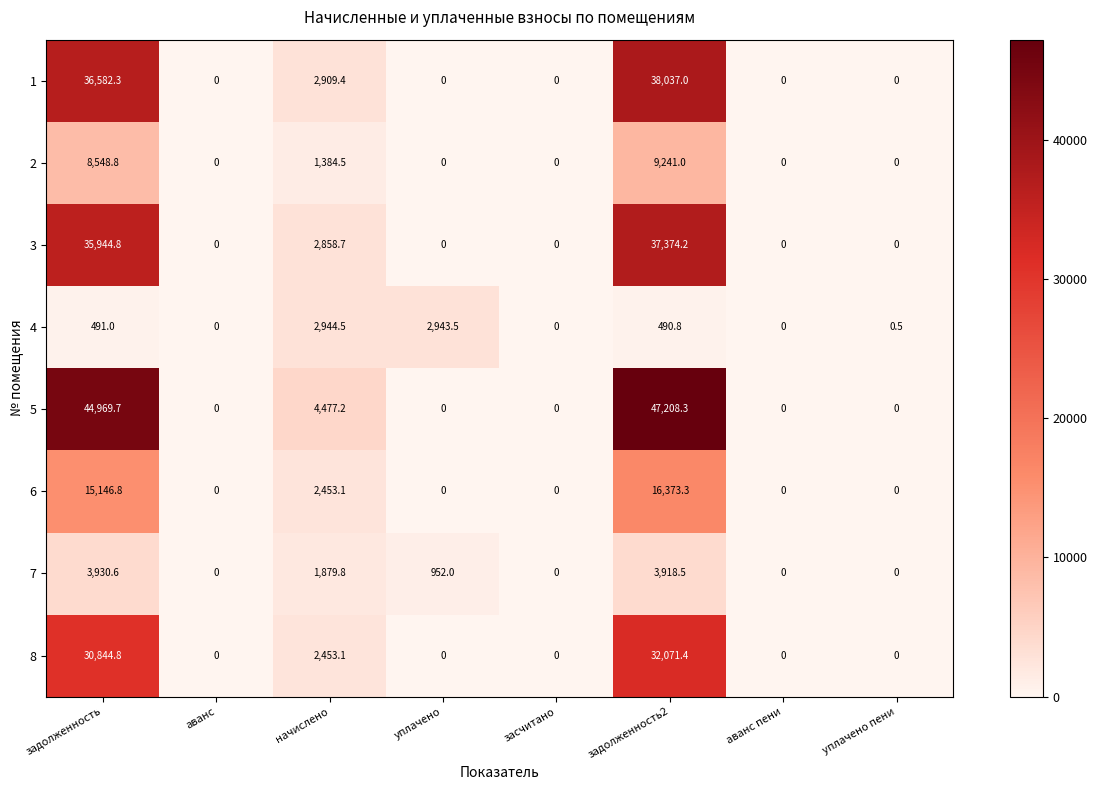

List the series in order of their peak value, lowest first.

4, 7, 2, 6, 8, 3, 1, 5